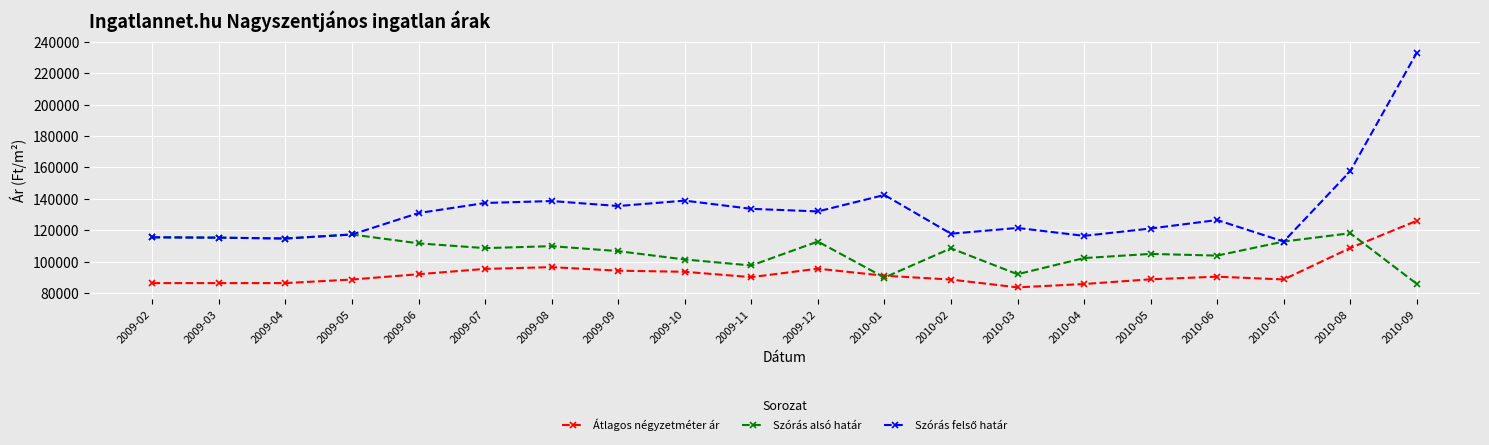

At which label does Szórás alsó határ reach its minimum?

2010-09